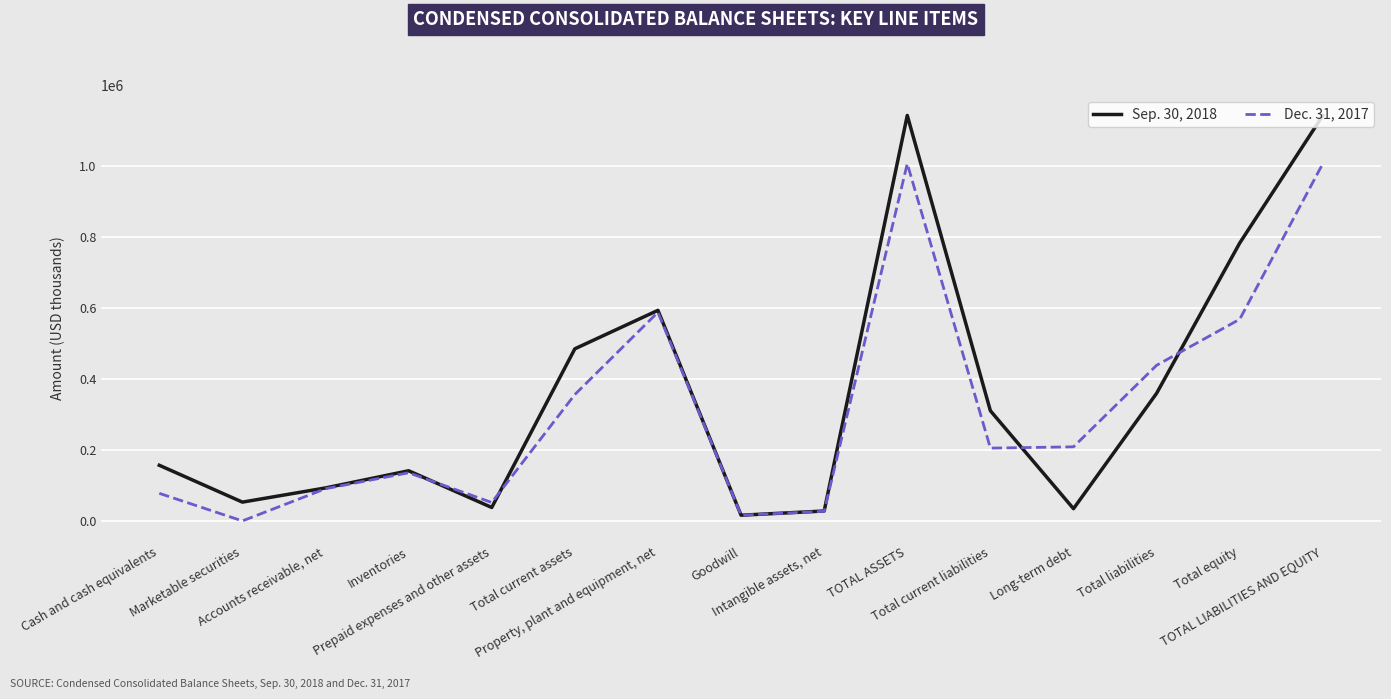

Which series has the largest range (max minus min)?

Sep. 30, 2018